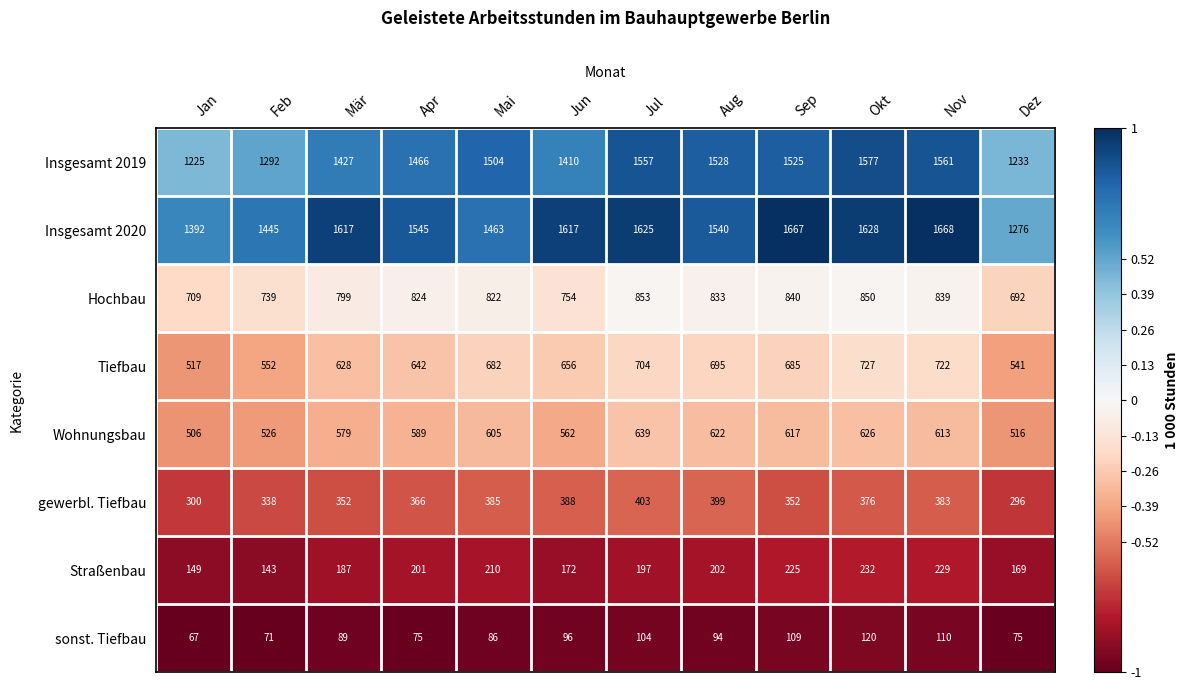

Which series changed the most between Mär and Jun?

Hochbau